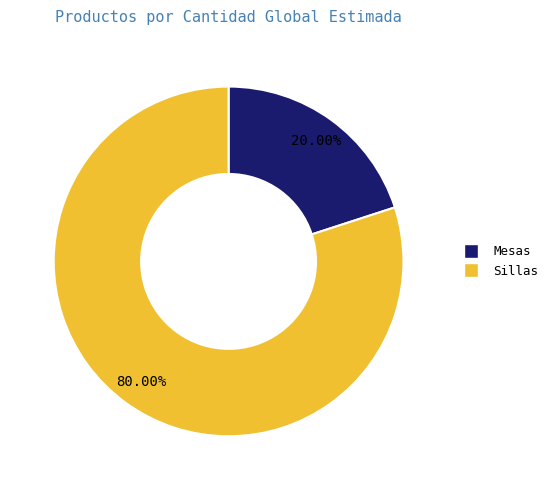

Which has a higher value, Sillas or Mesas?

Sillas